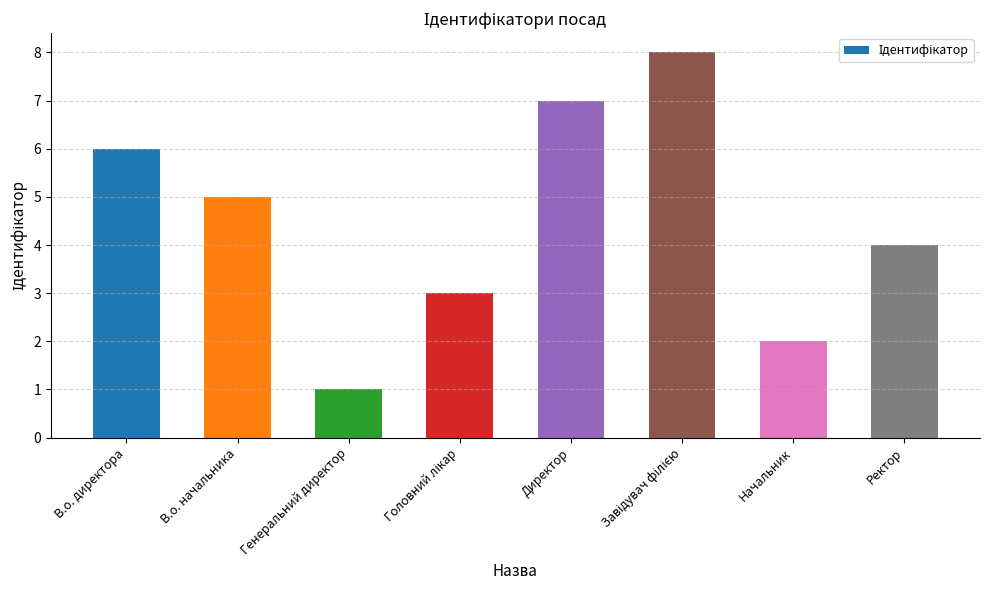

Are the bars horizontal?

No